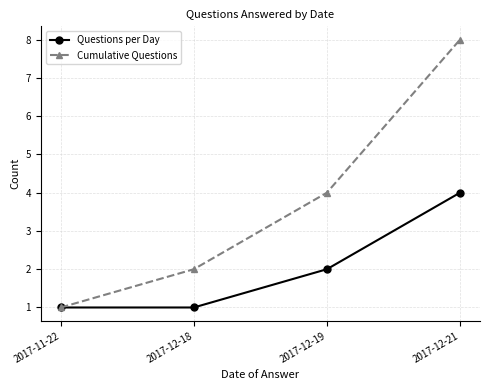

What is the maximum value for Questions per Day?

4